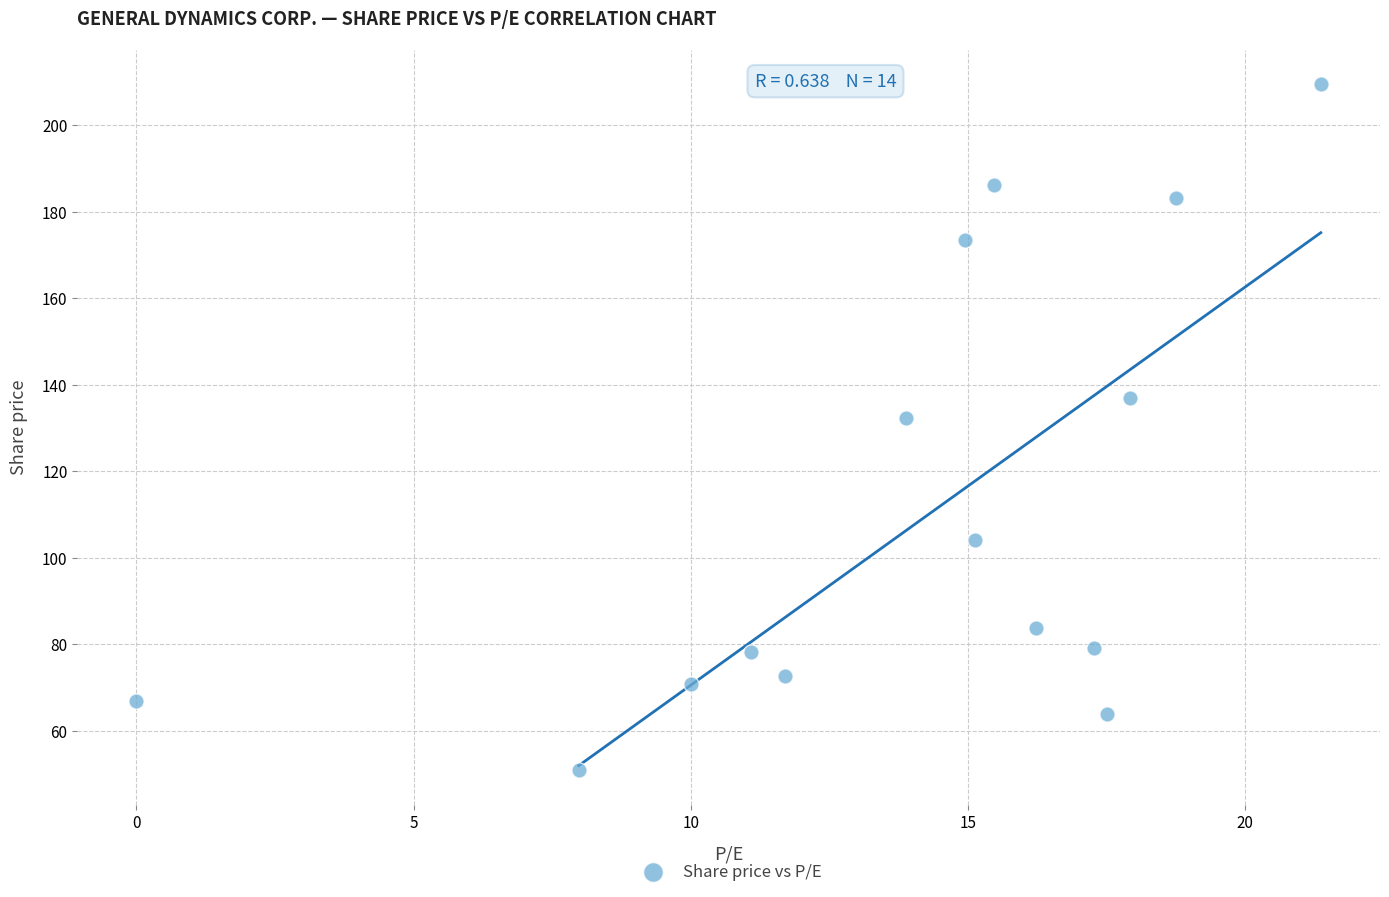

What Y value in the scatter plot is closest to 130?

132.3